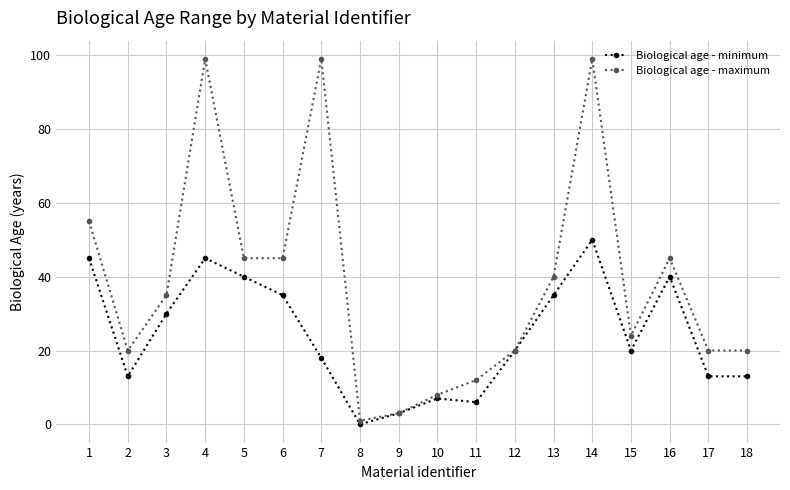

Read the Biological age - minimum value at 2.

13